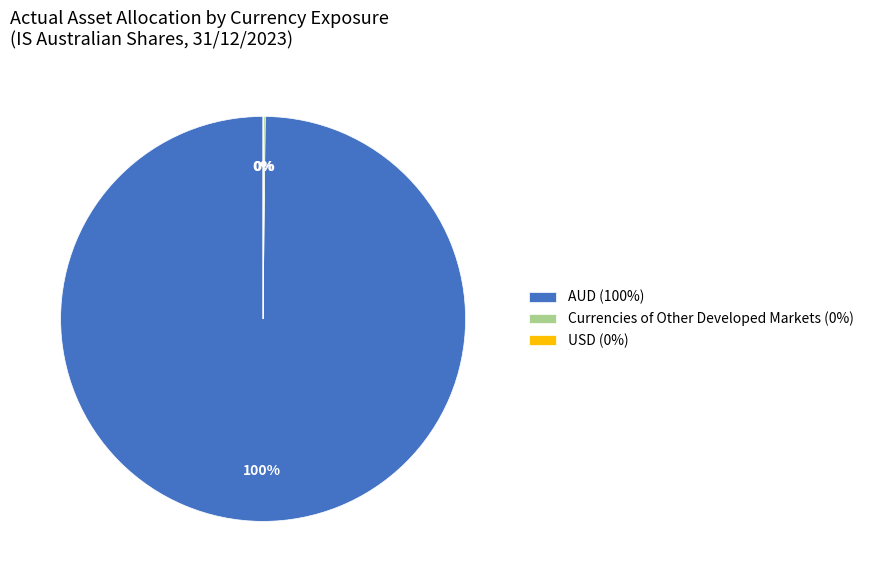

To the nearest percent, what portion does AUD (100%) represent?

100%